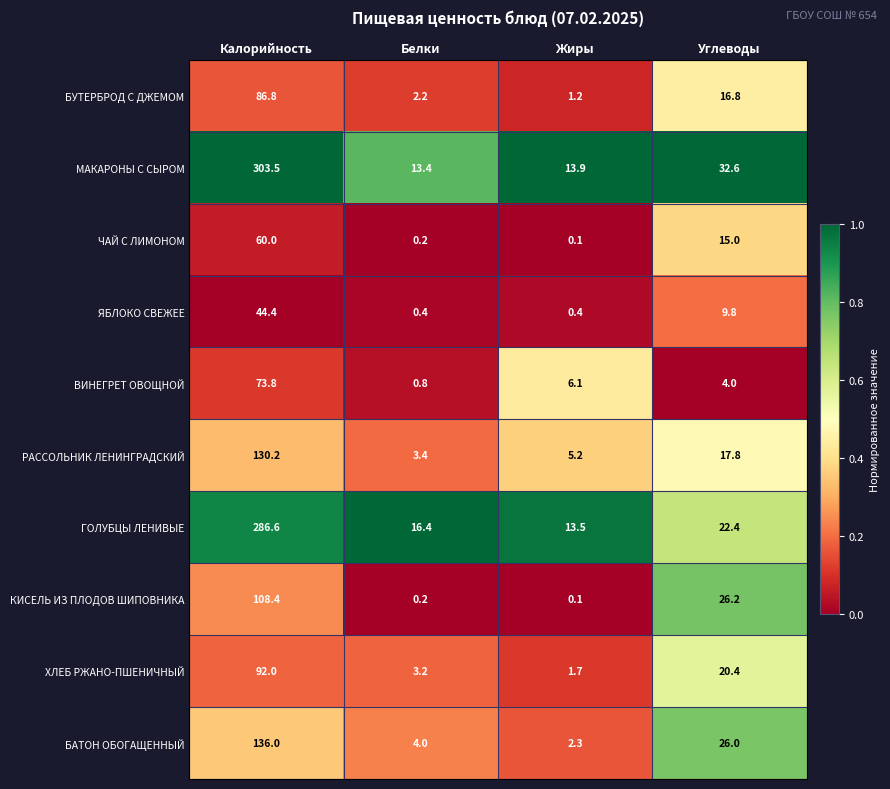

Between Жиры and Углеводы, which series saw the biggest shift?

КИСЕЛЬ ИЗ ПЛОДОВ ШИПОВНИКА